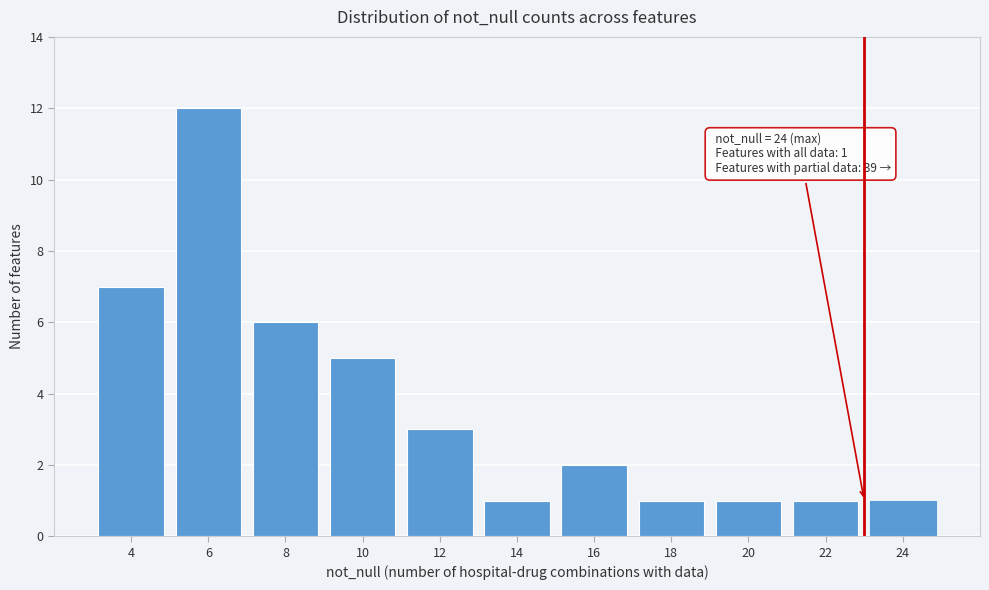

Reading left to right, extract all data points from this chart.

7	12	6	5	3	1	2	1	1	1	1